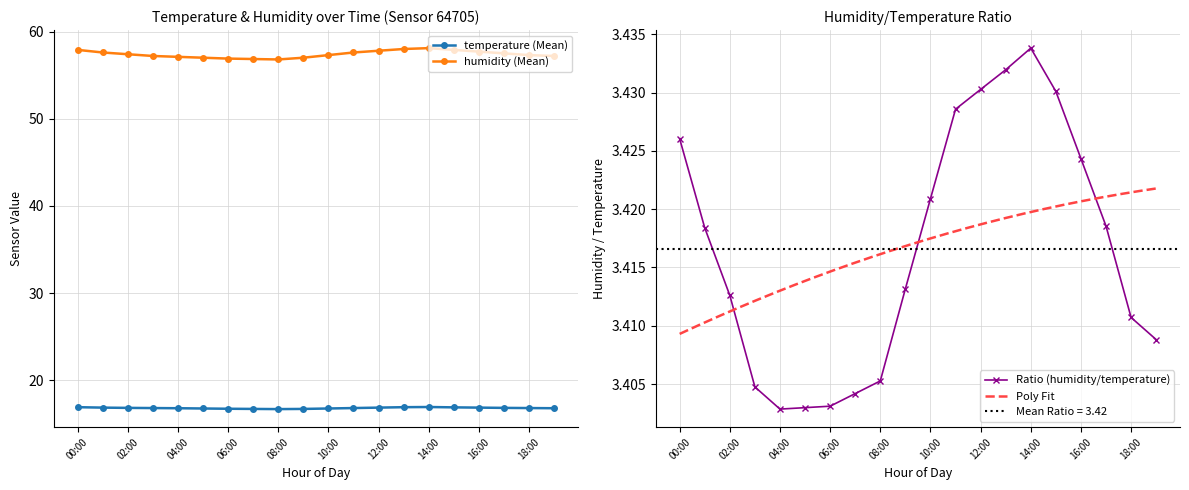

Reading left to right, list all the values displayed in this chart.

temperature: 00:00=16.9	01:00=16.9	02:00=16.8	03:00=16.8	04:00=16.8	05:00=16.8	06:00=16.7	07:00=16.7	08:00=16.7	09:00=16.7	10:00=16.8	11:00=16.8	12:00=16.9	13:00=16.9	14:00=16.9	15:00=16.9	16:00=16.9	17:00=16.8	18:00=16.8	19:00=16.8
humidity: 00:00=57.9	01:00=57.6	02:00=57.4	03:00=57.2	04:00=57.1	05:00=57.0	06:00=56.9	07:00=56.9	08:00=56.8	09:00=57.0	10:00=57.3	11:00=57.6	12:00=57.8	13:00=58.0	14:00=58.1	15:00=57.9	16:00=57.7	17:00=57.5	18:00=57.3	19:00=57.2